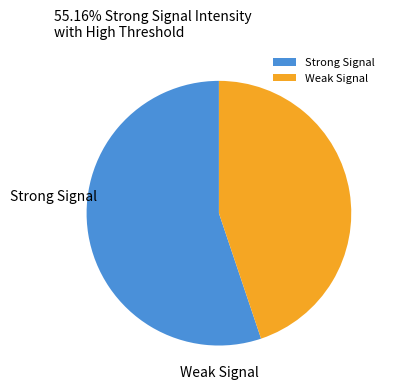

Count the number of slices in the pie.

2